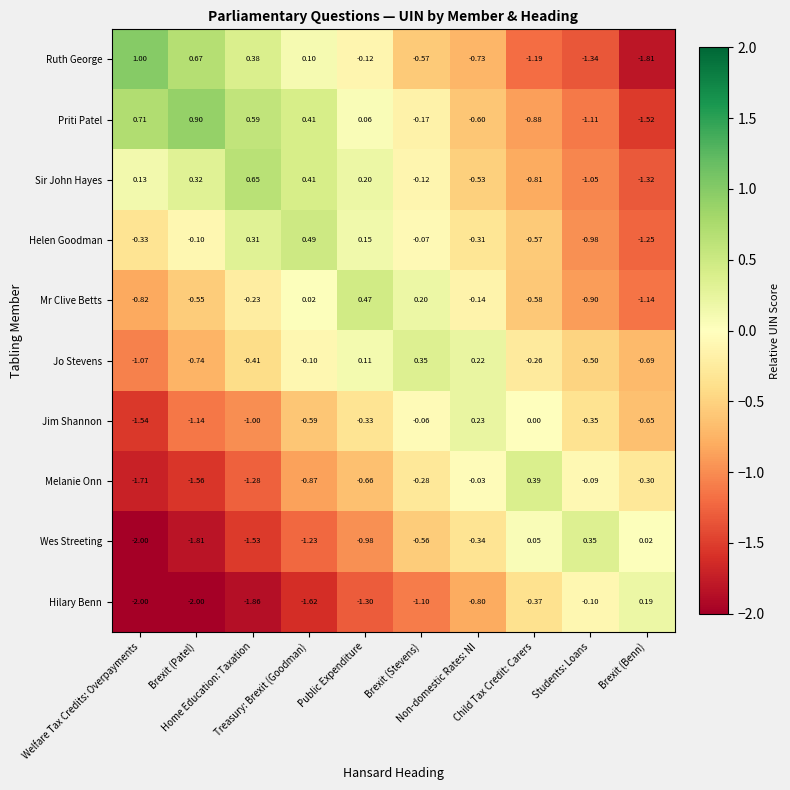

How many series are shown in this chart?

10